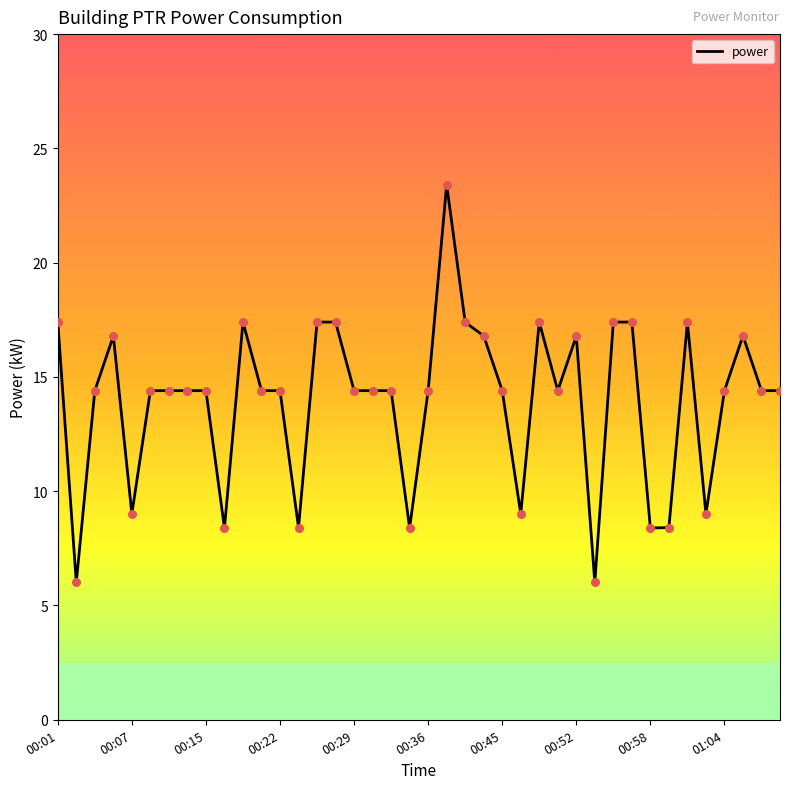

What is the greatest value displayed?

23.4